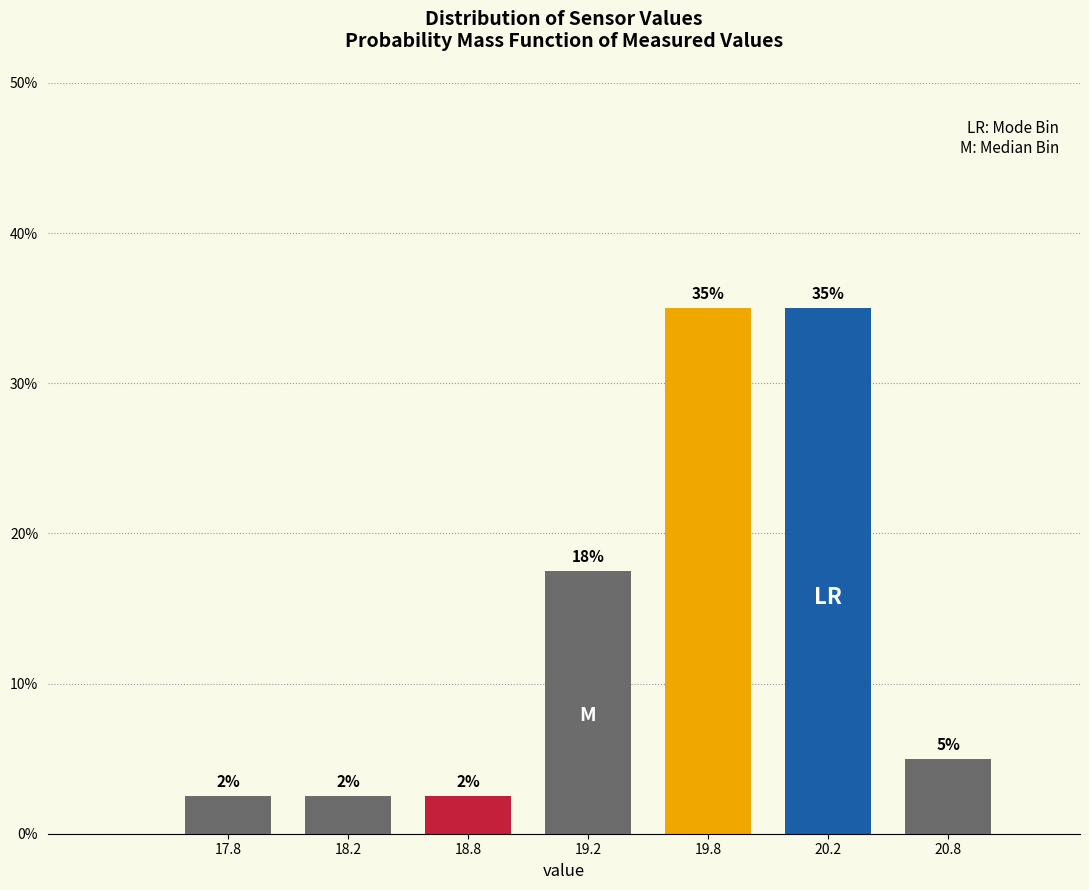

Are the bars horizontal?

No